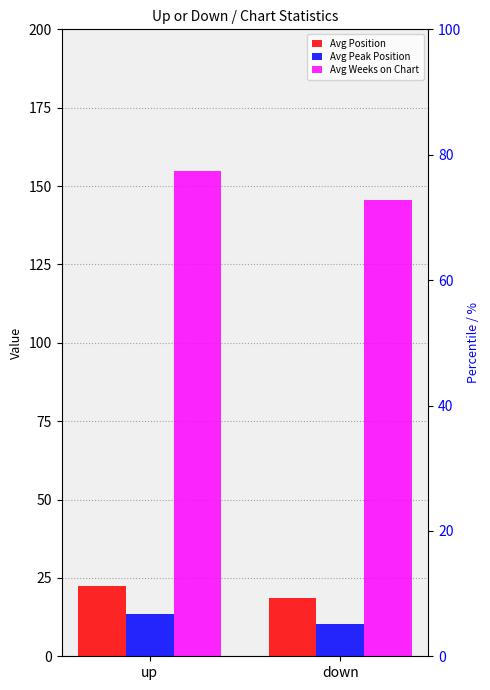

What are all the series names shown in the legend?

Avg Position, Avg Peak Position, Avg Weeks on Chart